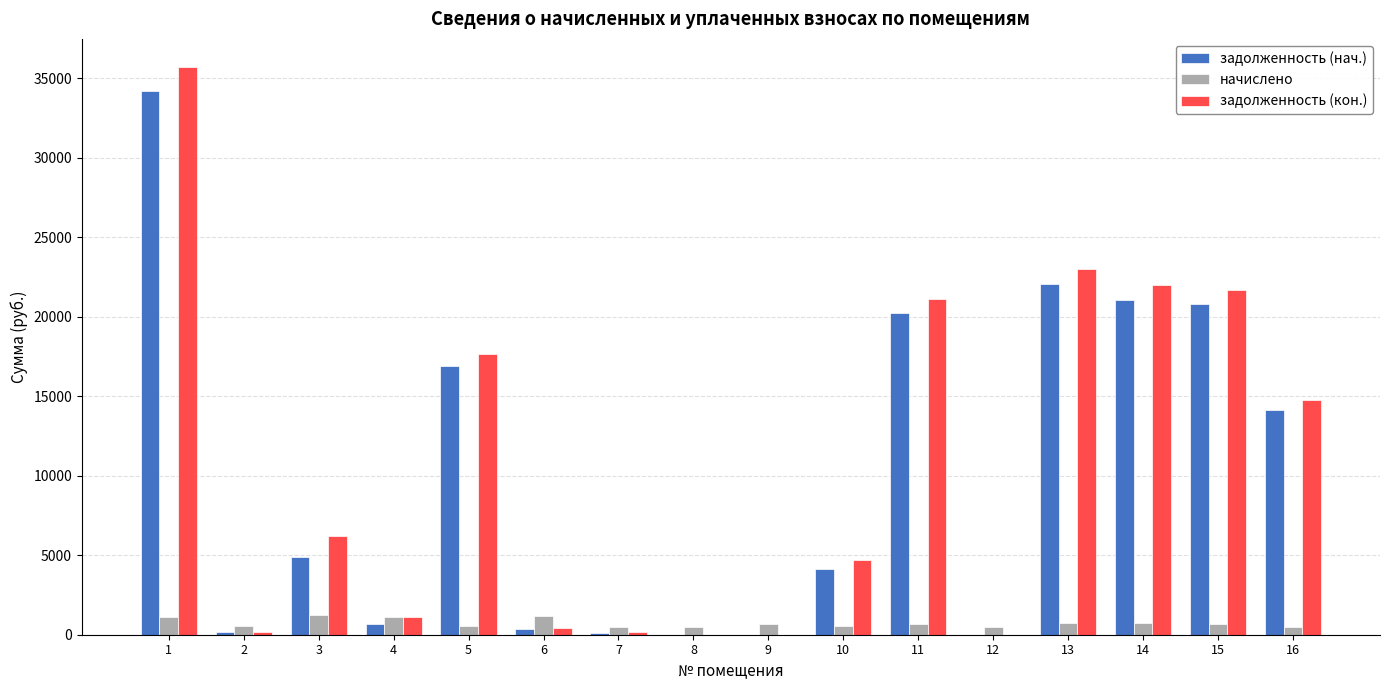

What is the maximum value for задолженность (кон.)?

35684.8